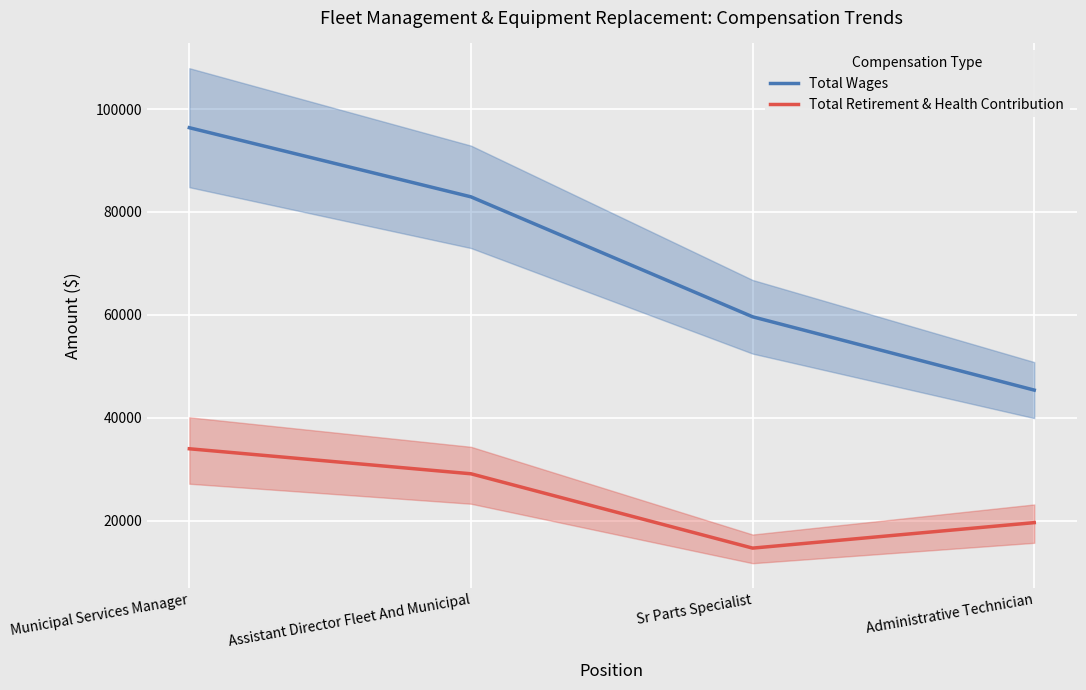

Reading left to right, transcribe all the data shown in this chart.

Total Wages: 96372	82935	59622	45376
Total Retirement & Health Contribution: 33976	29114	14668	19621